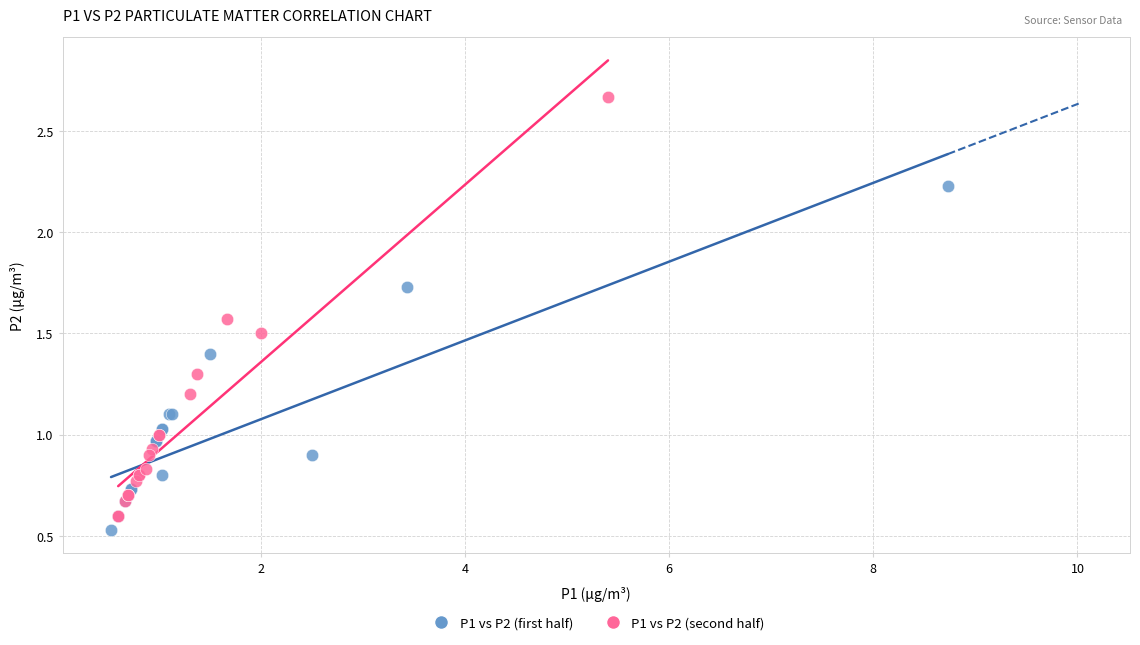

What are all the series names shown in the legend?

P1 vs P2 (first half), P1 vs P2 (second half)